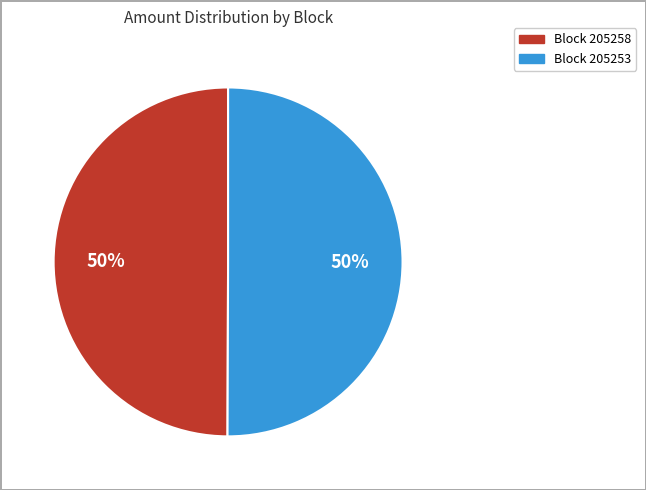

To the nearest percent, what is the average slice percentage?

50%